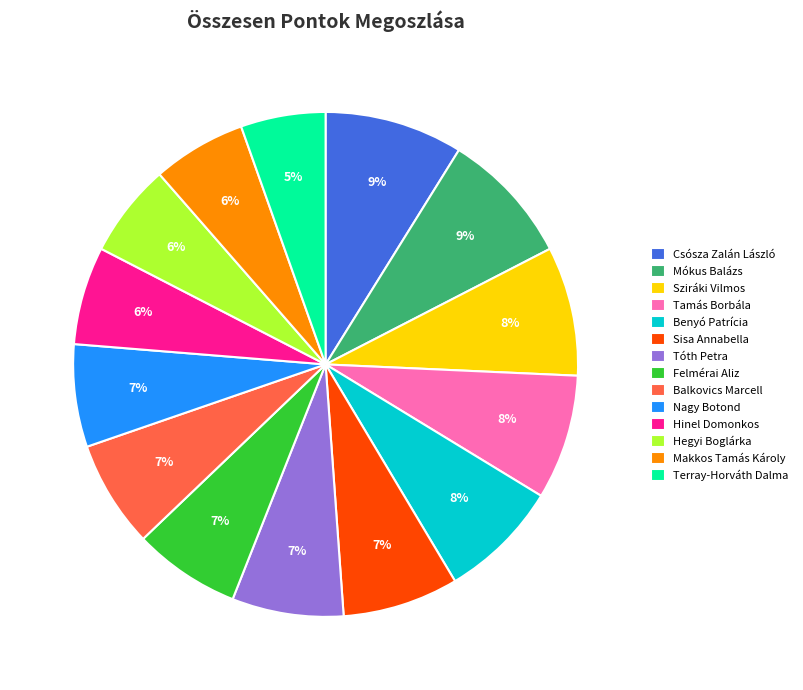

Is there a majority slice in this chart?

No